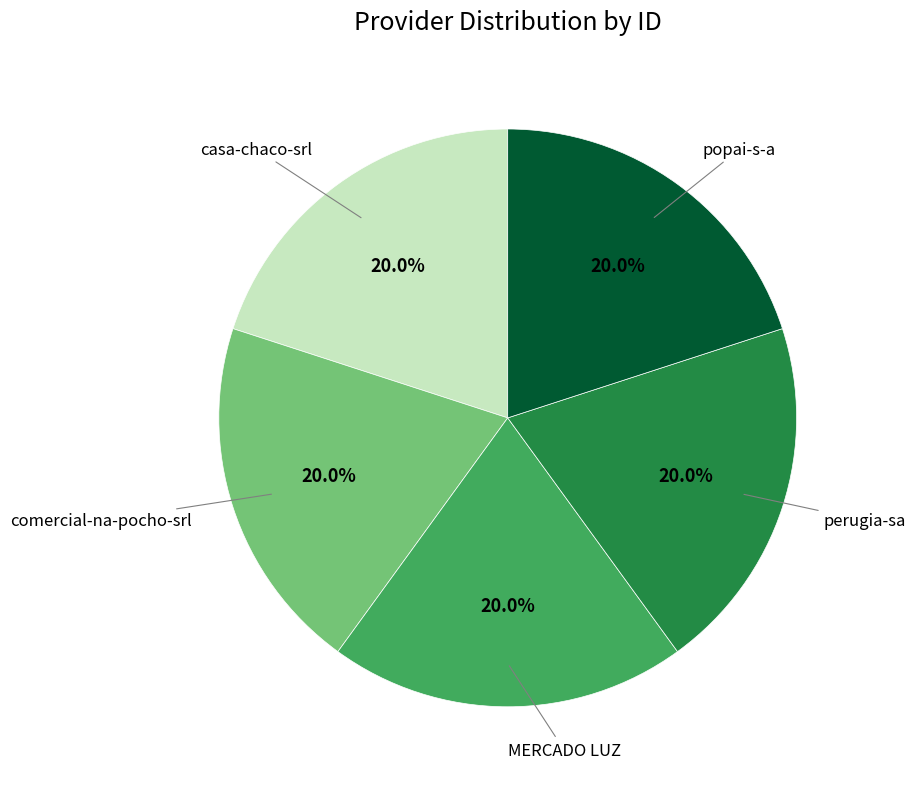

Is there any slice that represents more than half of the pie?

No